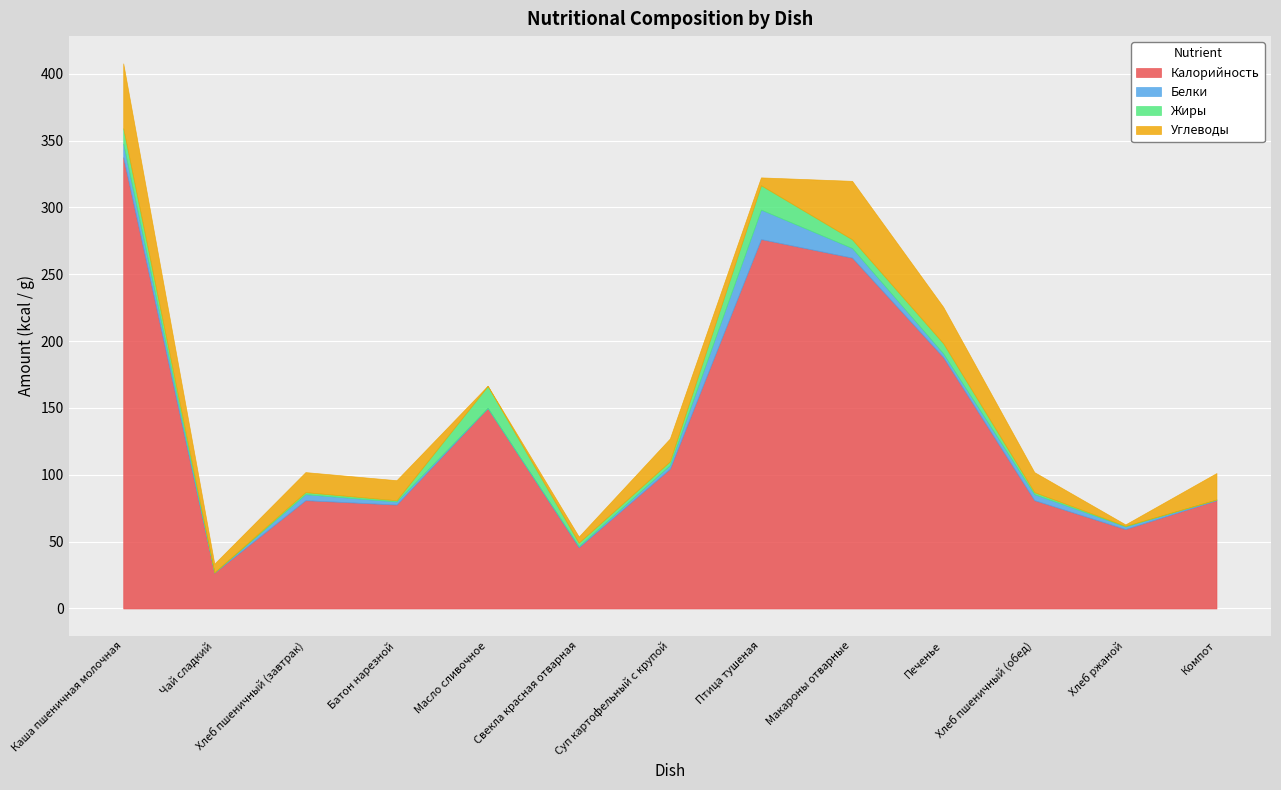

Count the number of data series in this chart.

4